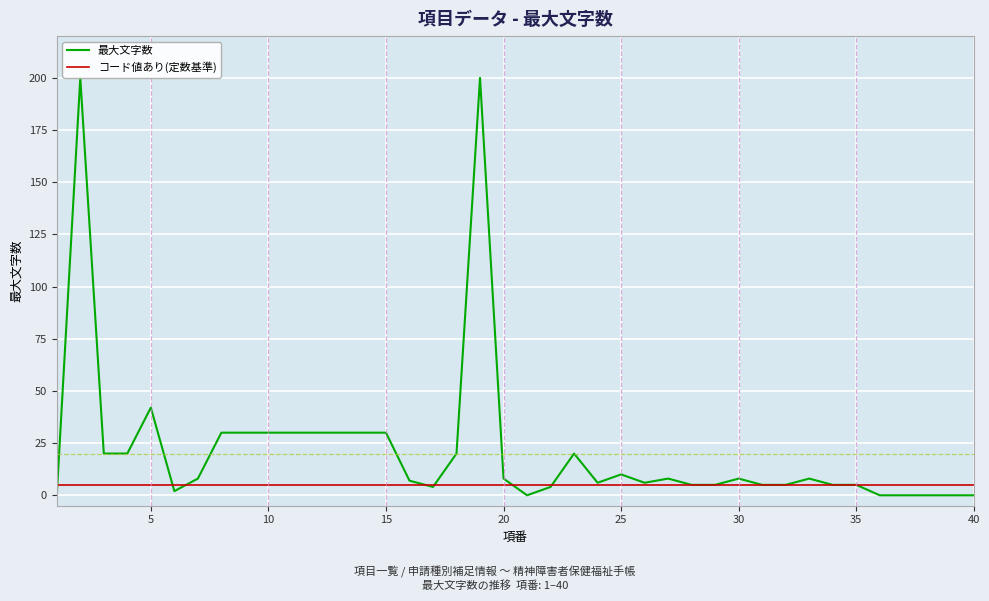

What are all the series names shown in the legend?

最大文字数, コード値あり(定数基準)